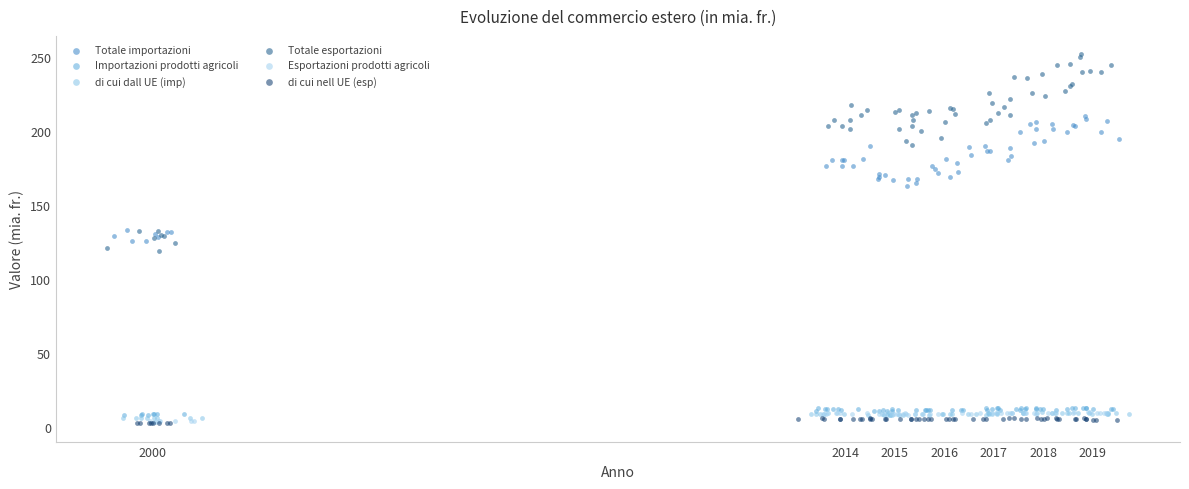

Which series contains the highest Y value?

Totale esportazioni